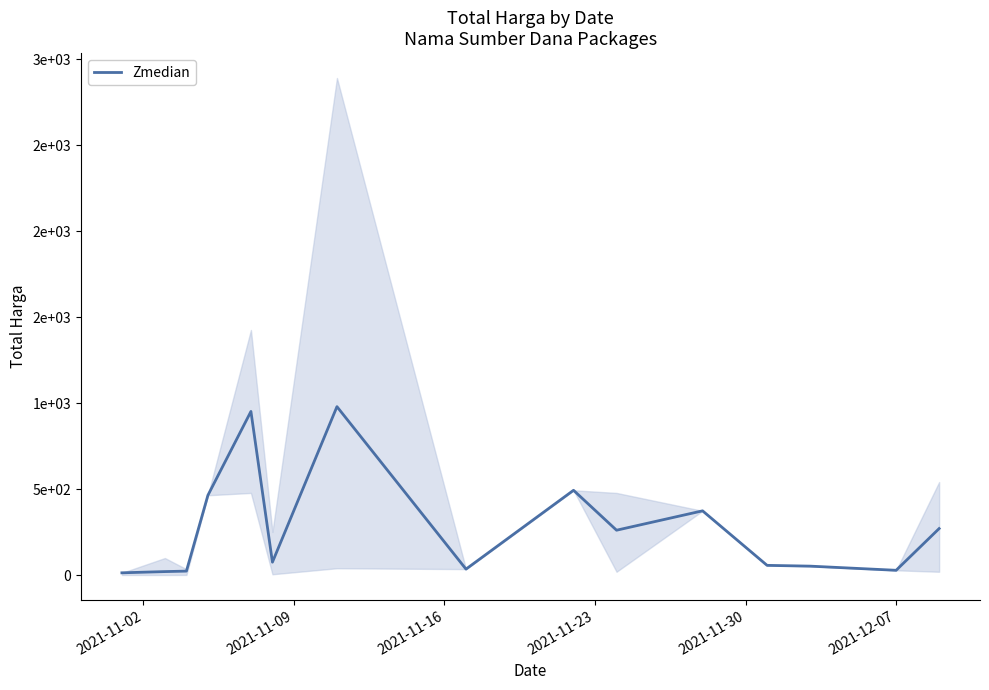

How many interior local peaks (higher than both neighbors) does the data have?

4